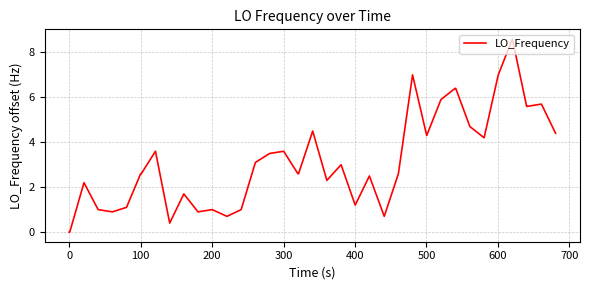

What is the difference between the maximum and minimum values?

8.6